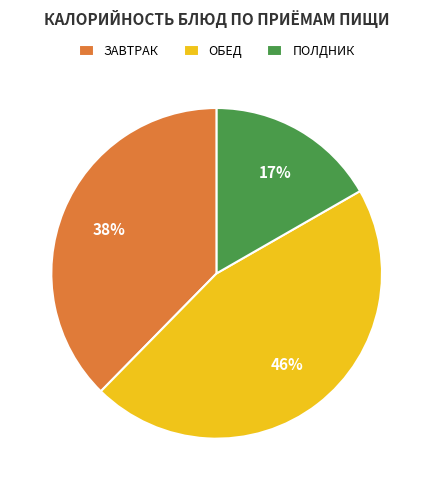

To the nearest percent, what is the average slice percentage?

33%